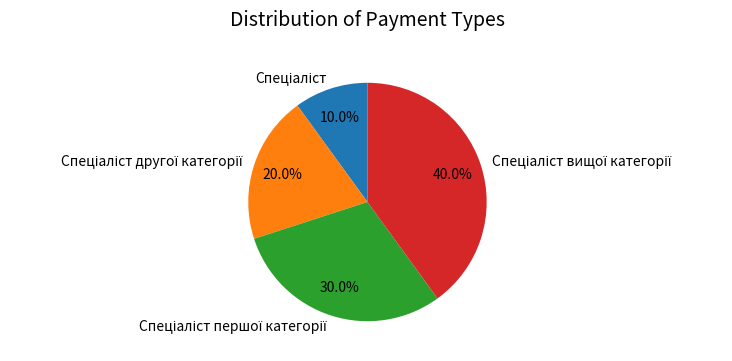

Is there any slice that represents more than half of the pie?

No